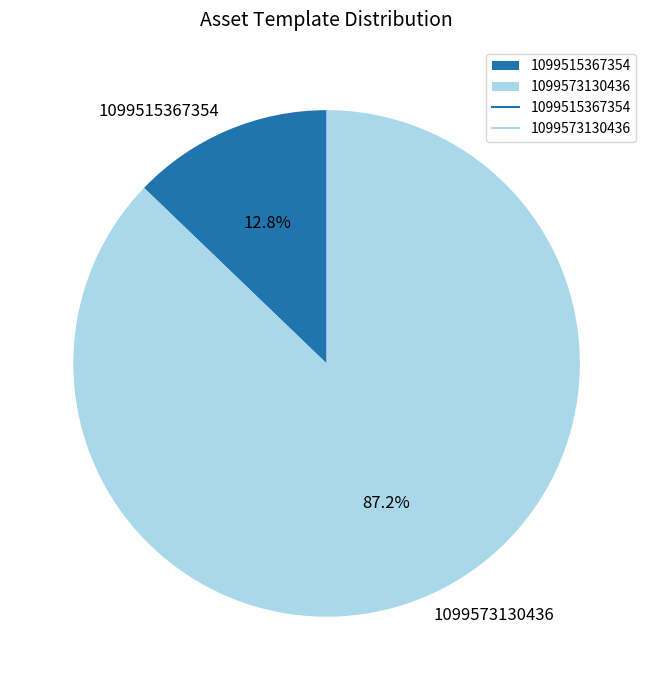

To the nearest percent, what is the combined percentage of 1099515367354 and 1099573130436?

100%